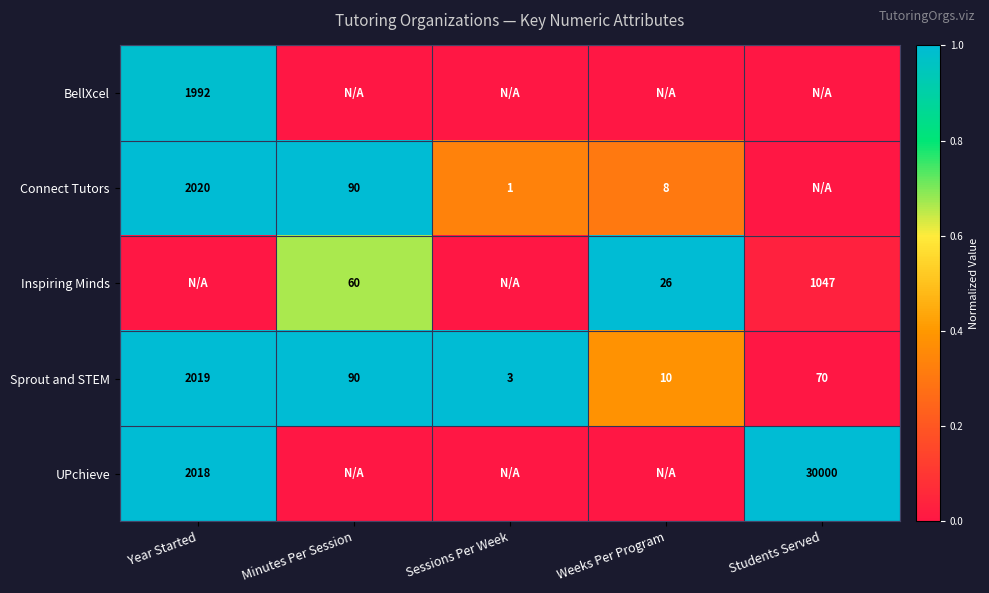

What is the minimum value for Sprout and STEM?

3